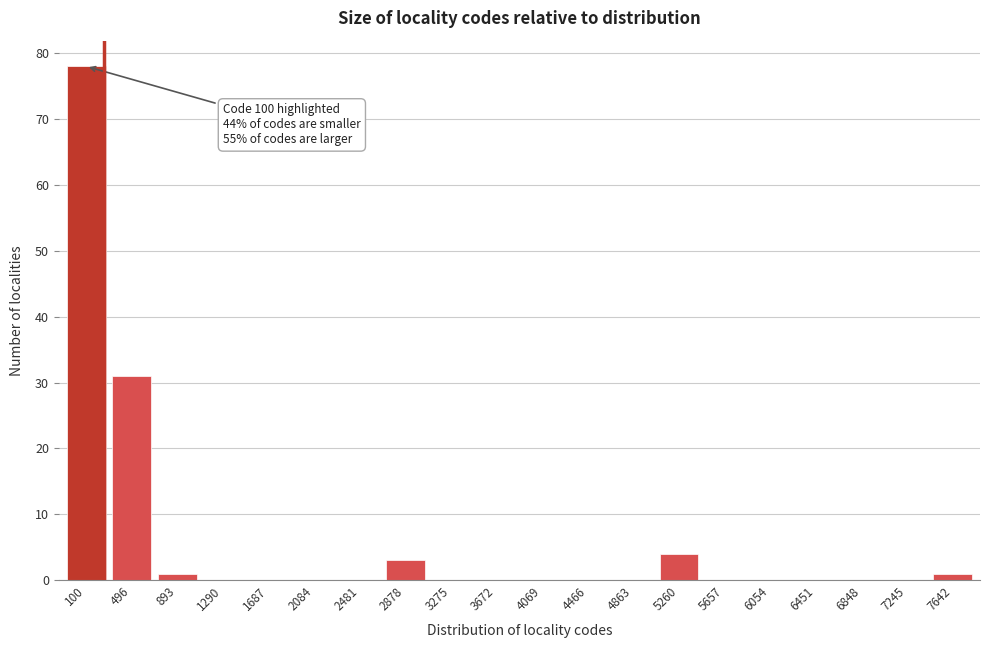

Reading left to right, what are all the values shown in this chart?

100=78	496=31	893=1	1290=0	1687=0	2084=0	2481=0	2878=3	3275=0	3672=0	4069=0	4466=0	4863=0	5260=4	5657=0	6054=0	6451=0	6848=0	7245=0	7642=1